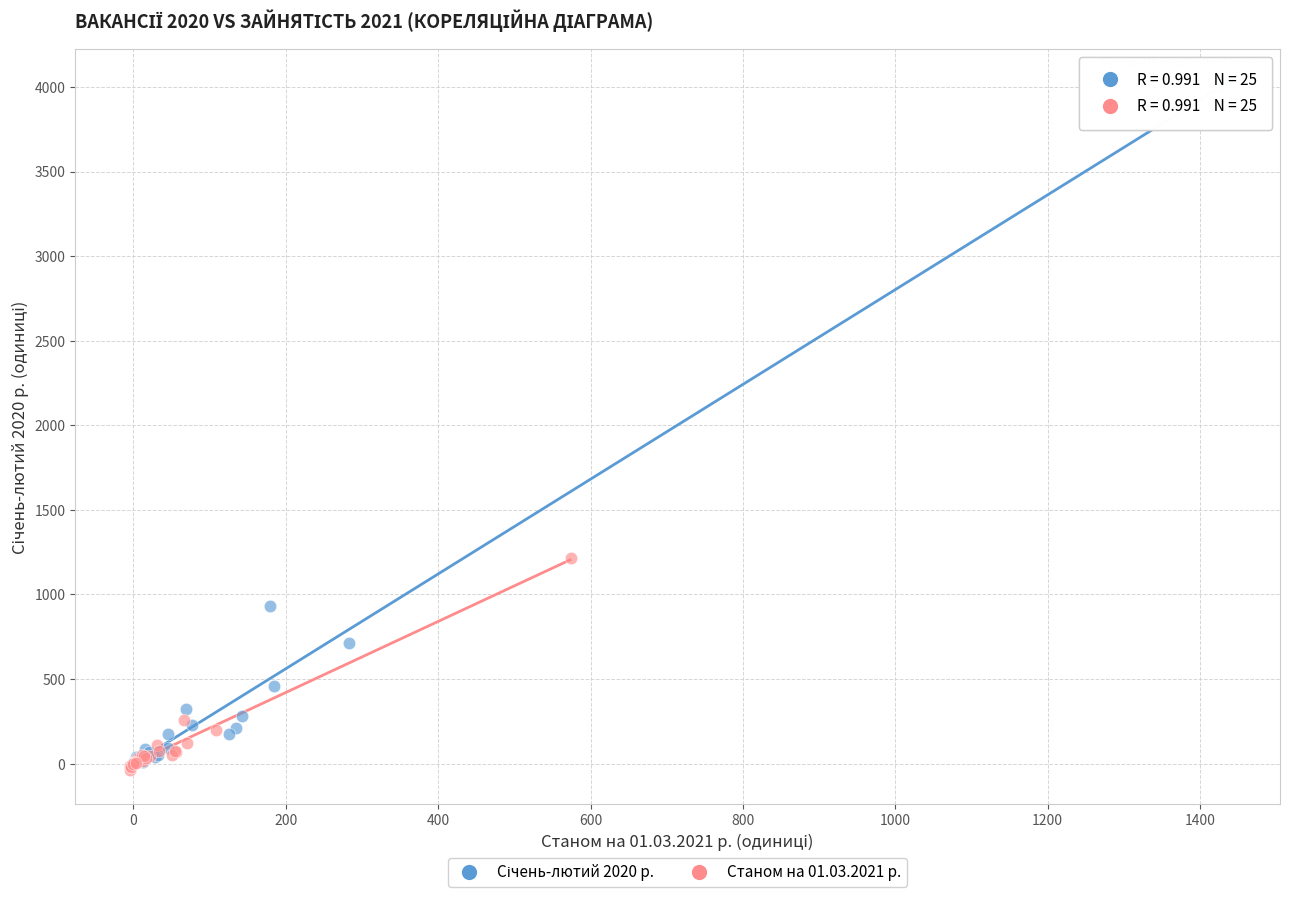

Which series contains the lowest Y value?

Станом на 01.03.2021 р.